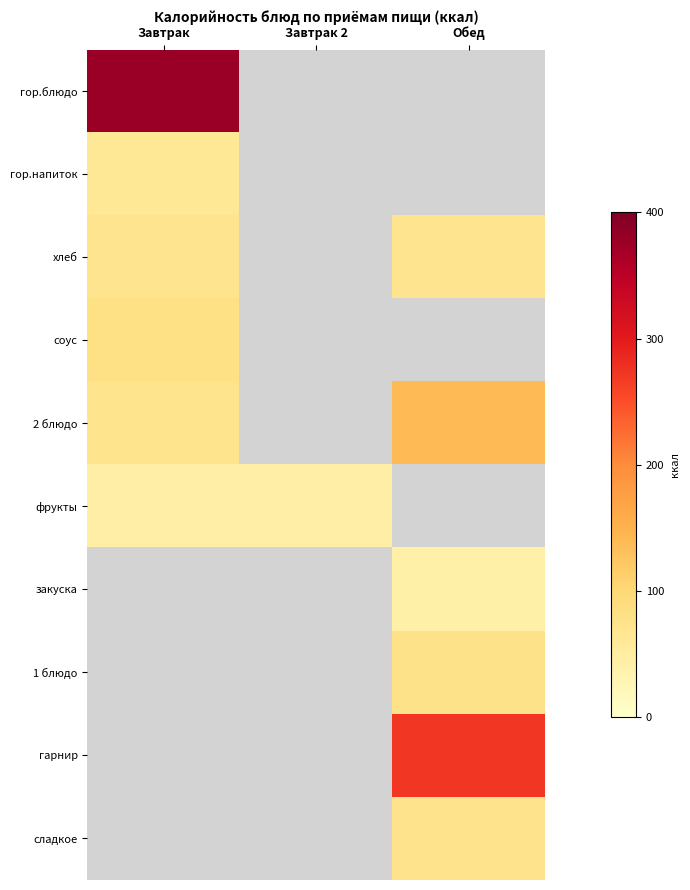

How many series are shown in this chart?

10